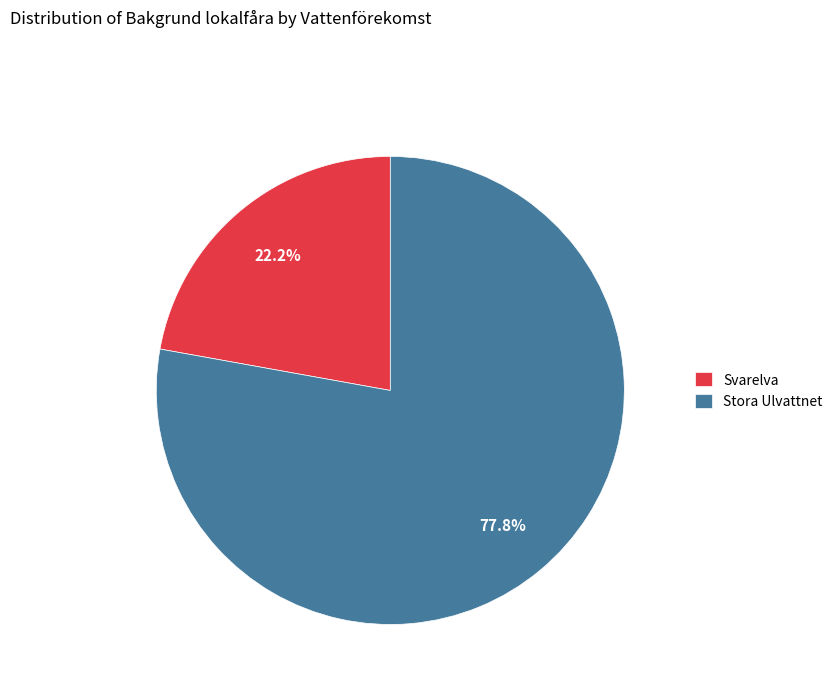

To the nearest percent, what is the difference between the Stora Ulvattnet and Svarelva slice percentages?

56%